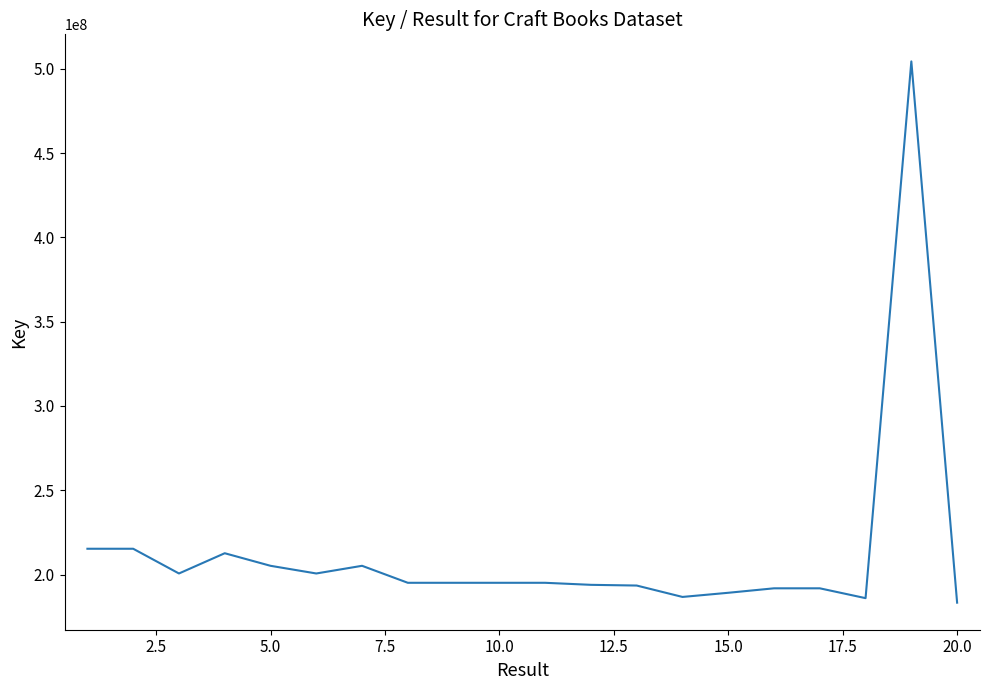

What is the difference between the maximum and minimum values?

321090298